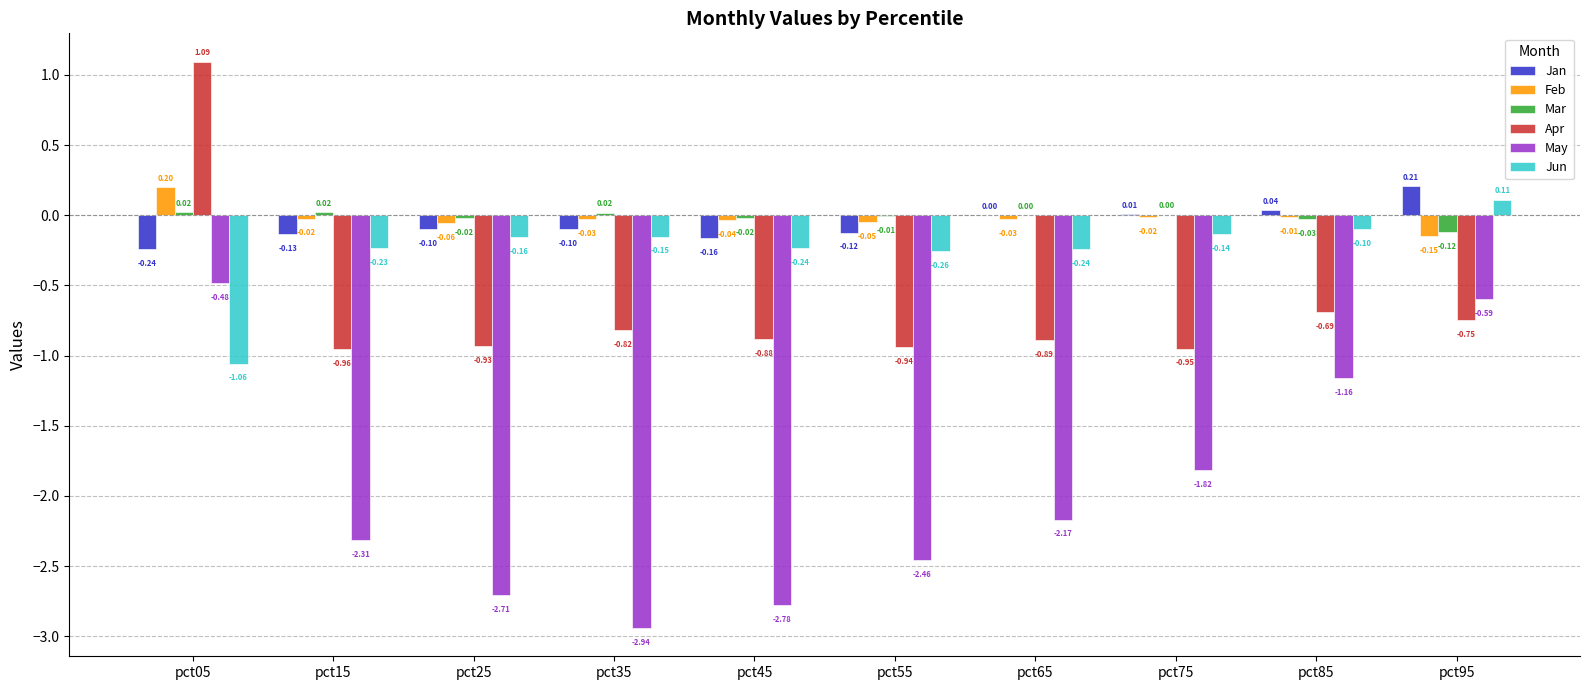

What is the sum of the Apr values at pct05 and pct95?

0.3